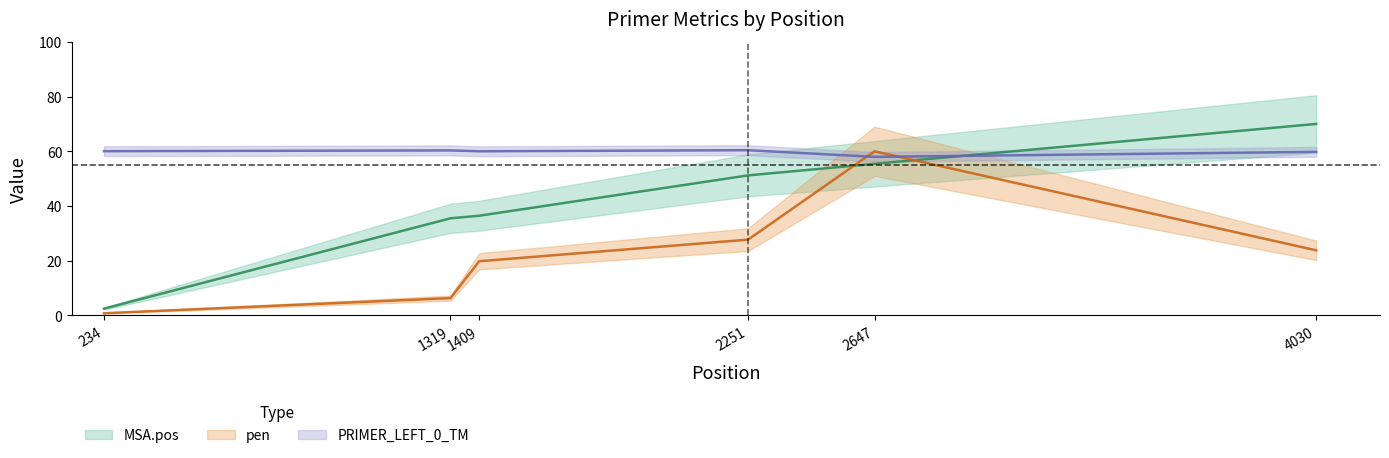

Is this an area chart (filled region under the line)?

No